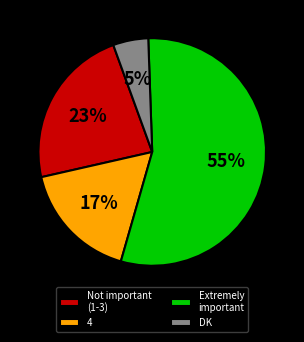

What percentage is the DK slice, to the nearest percent?

5%